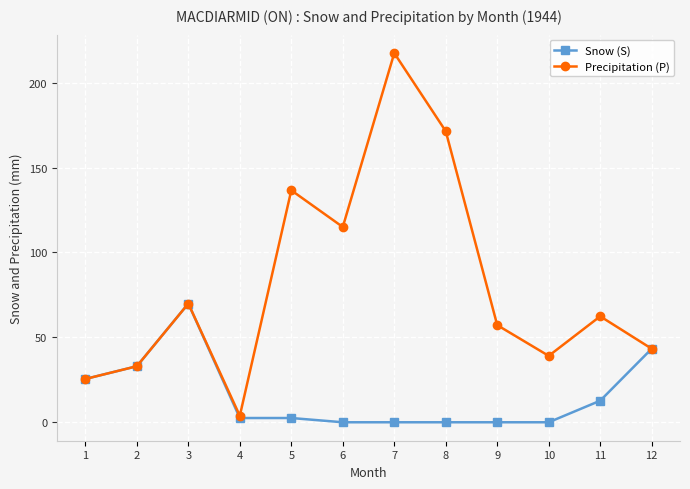

At 10, list the series in order from largest to smallest.

Precipitation (P), Snow (S)